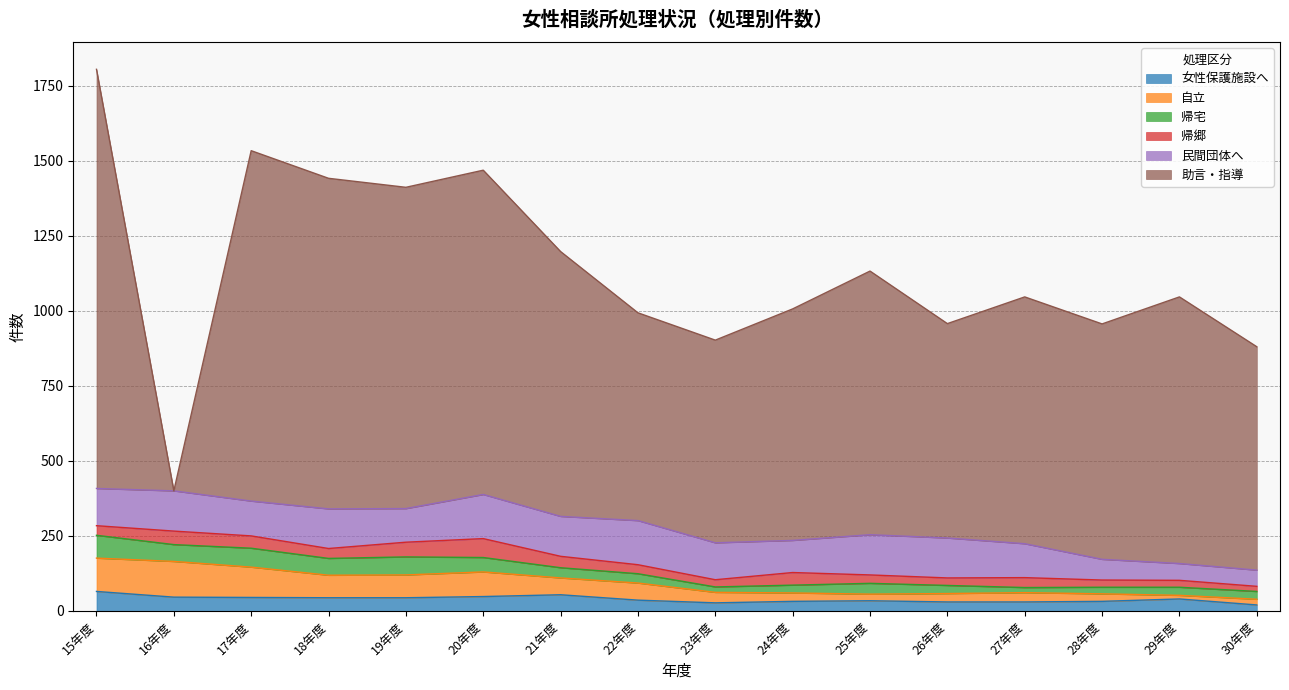

Rank the series at 18年度 from highest to lowest value.

助言・指導, 民間団体へ, 自立, 帰宅, 女性保護施設へ, 帰郷